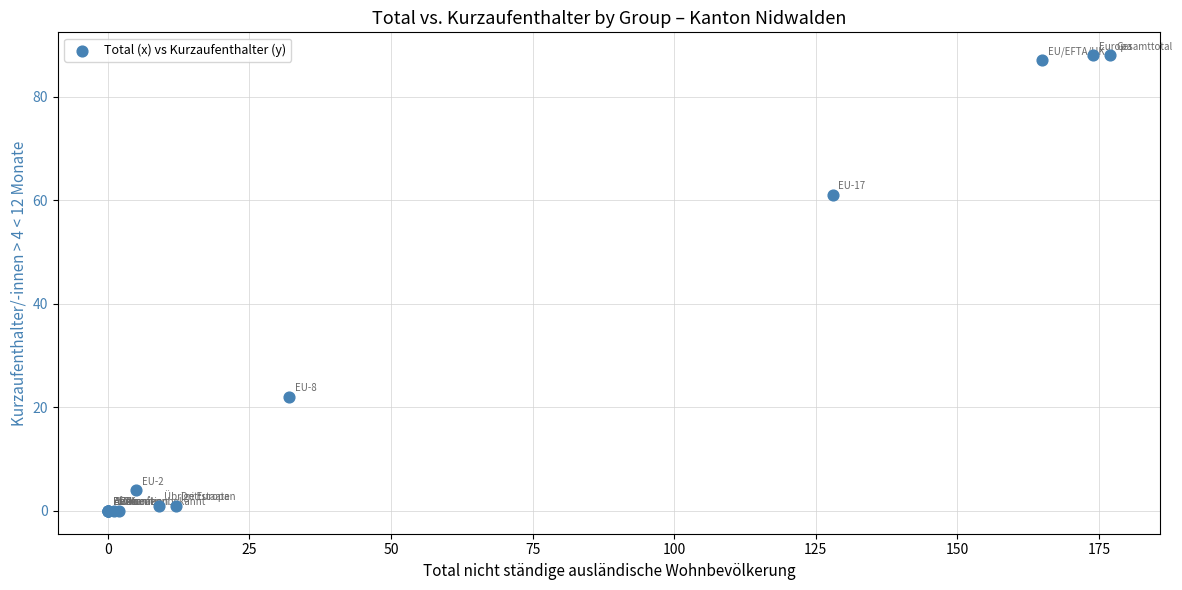

What Y value in the scatter plot is closest to 44?

61